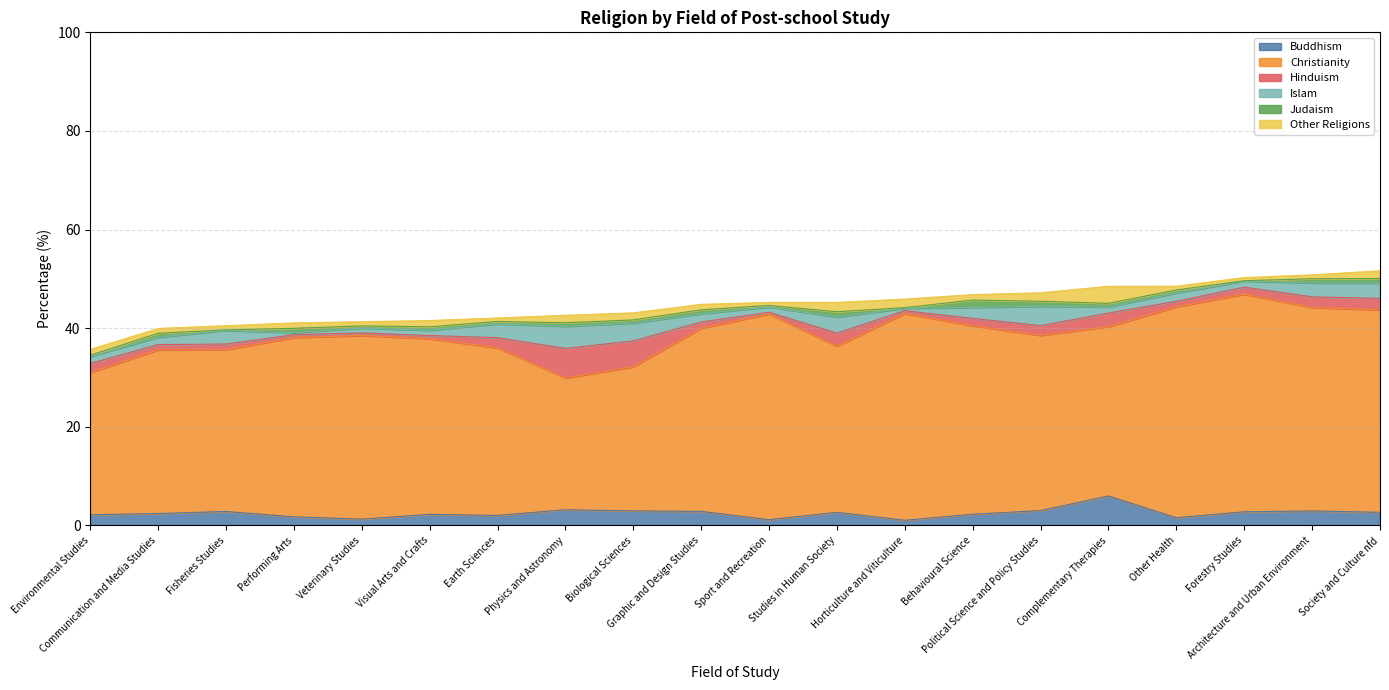

Which series has the largest total across all categories?

Christianity